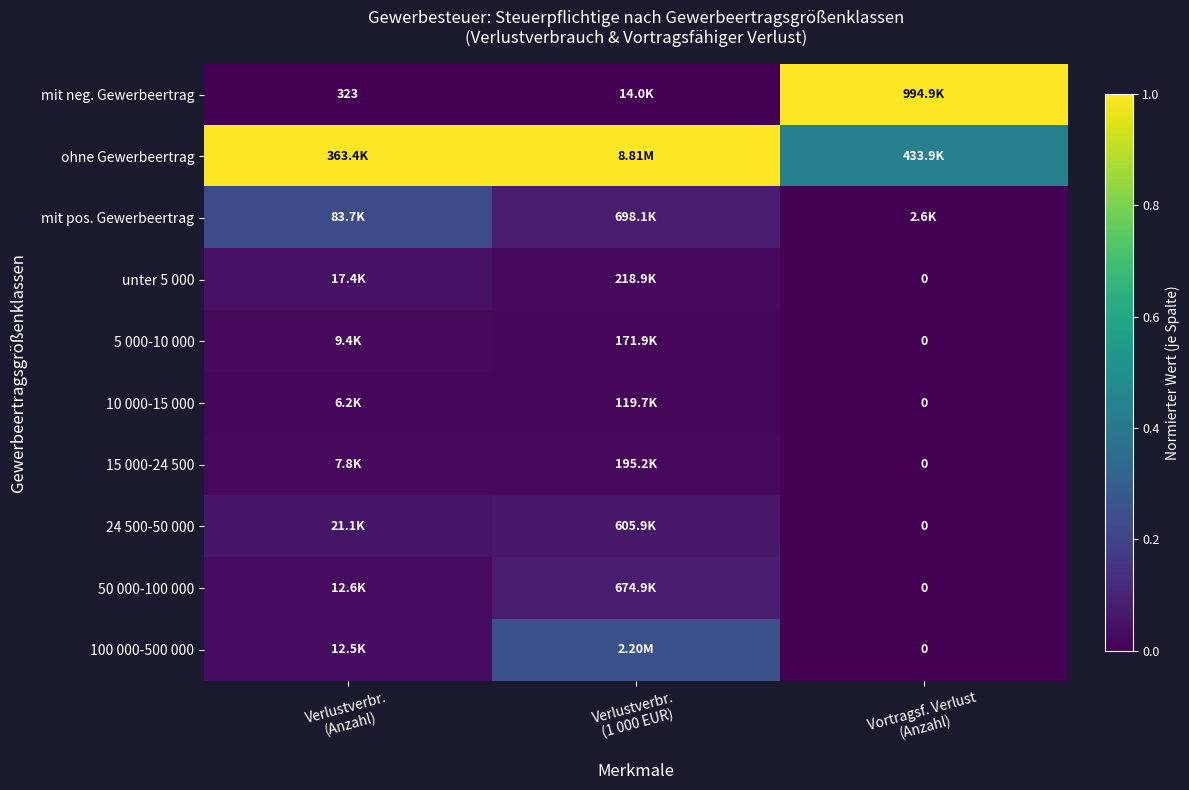

List the labels in order of ohne Gewerbeertrag value, smallest first.

Vortragsf. Verlust (Anzahl), Verlustverbr. (Anzahl), Verlustverbr. (1 000 EUR)